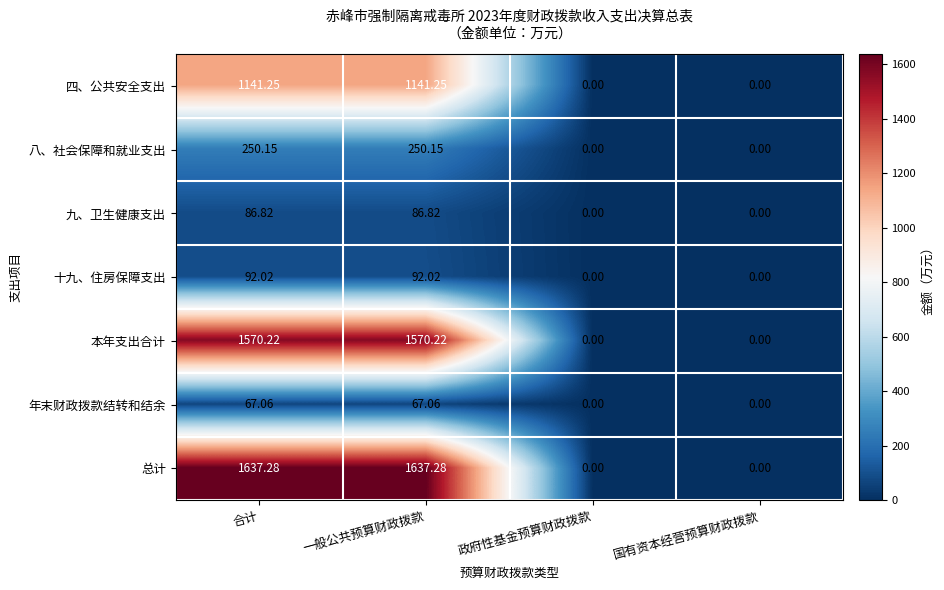

Is the value of 本年支出合计 at 一般公共预算财政拨款 greater than the value of 总计 at 合计?

No